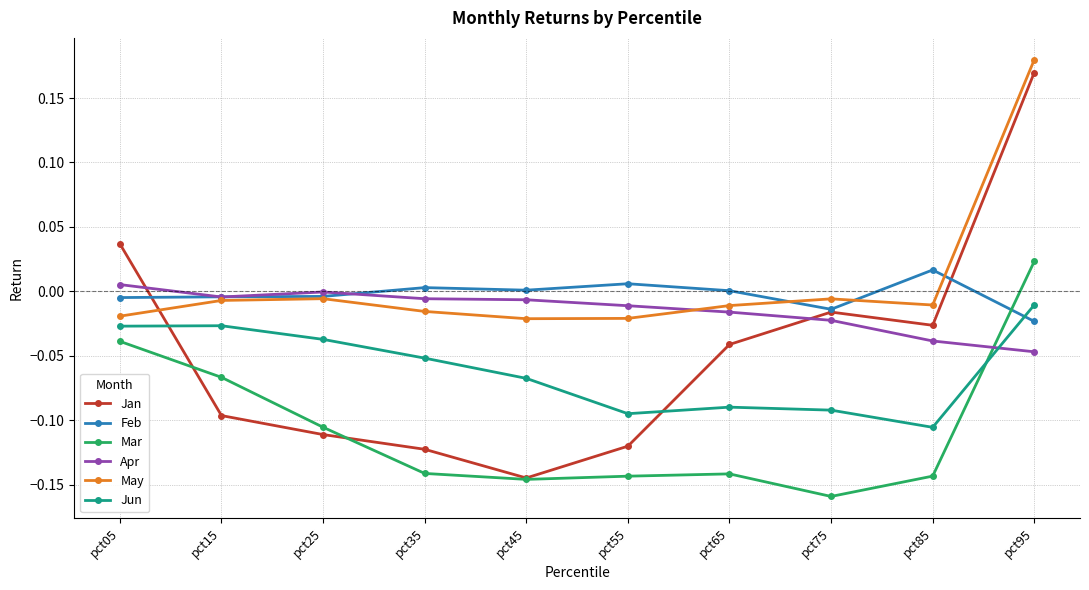

What is the total value across all series at pct35?

-0.3